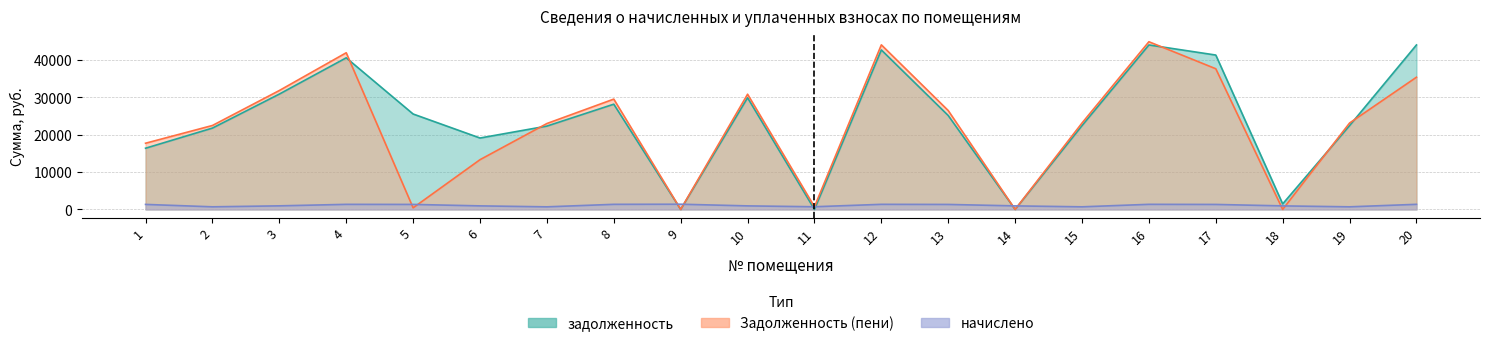

Rank the series at 20 from lowest to highest value.

начислено, Задолженность (пени), задолженность